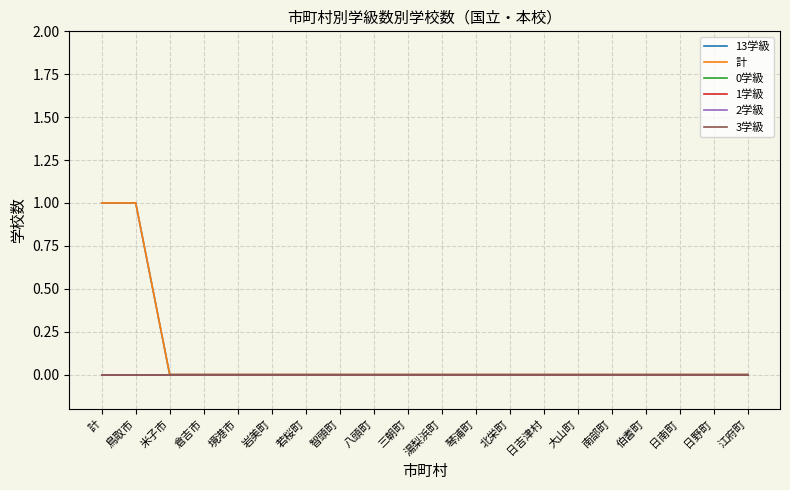

Is it true that 3学級 equals 0 at 倉吉市?

True